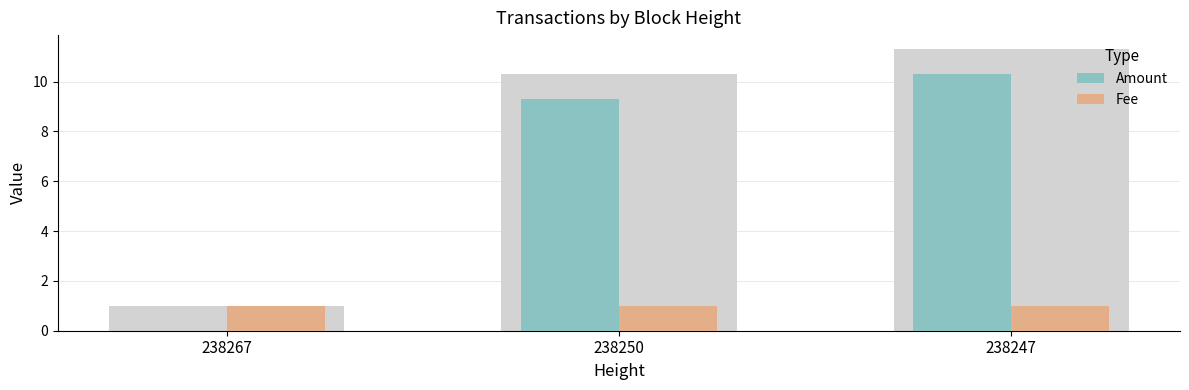

Reading left to right, extract all data points from this chart.

Amount: 0.0	9.3	10.3
Fee: 1.0	1.0	1.0